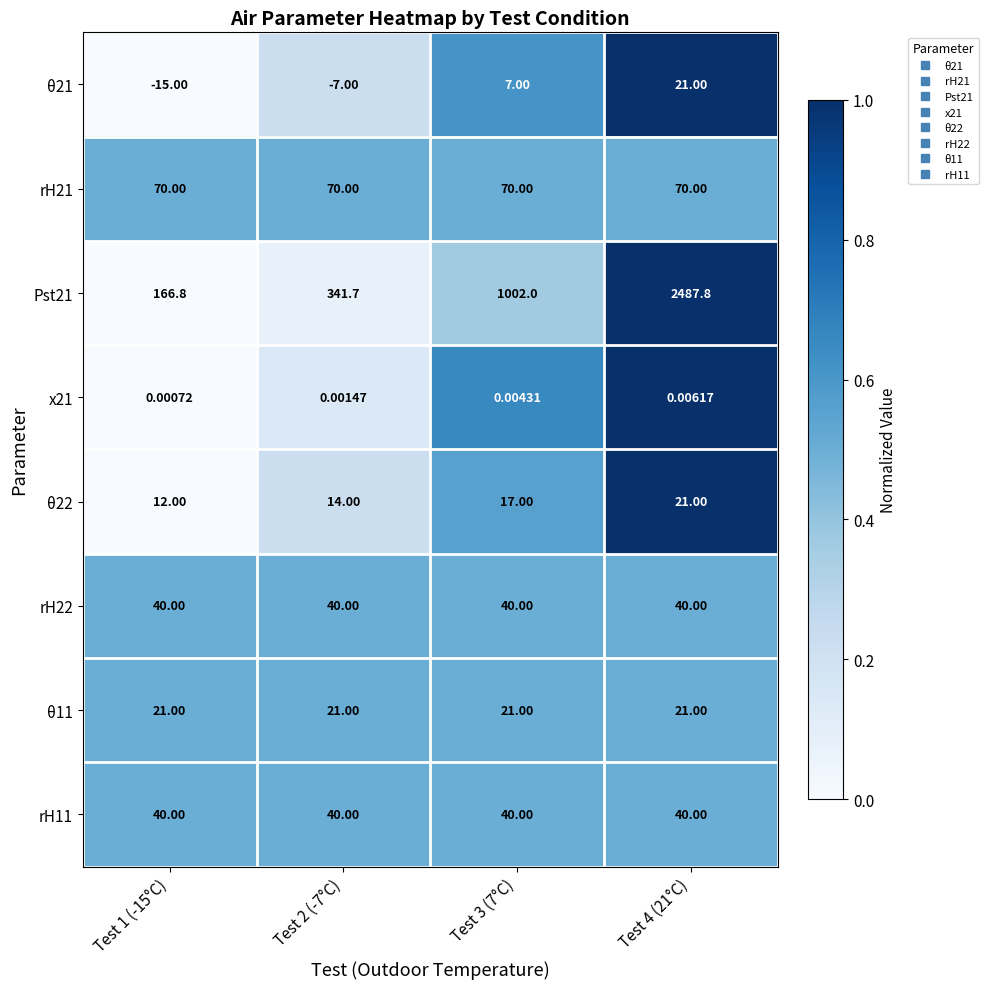

Is the value of θ11 at Test 4 (21°C) greater than the value of Pst21 at Test 3 (7°C)?

No